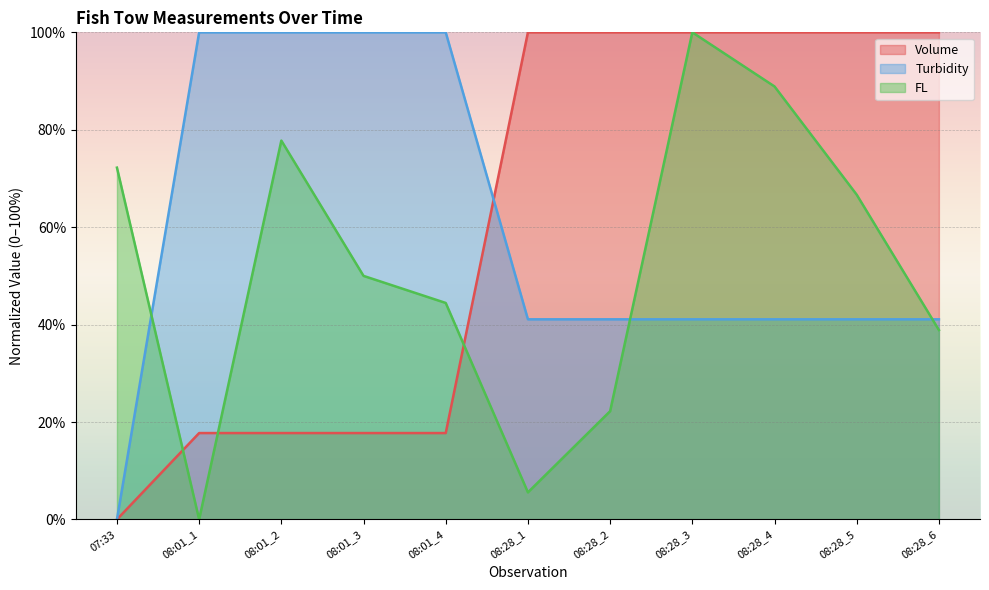

Rank the series at 08:28_1 from lowest to highest value.

FL, Turbidity, Volume